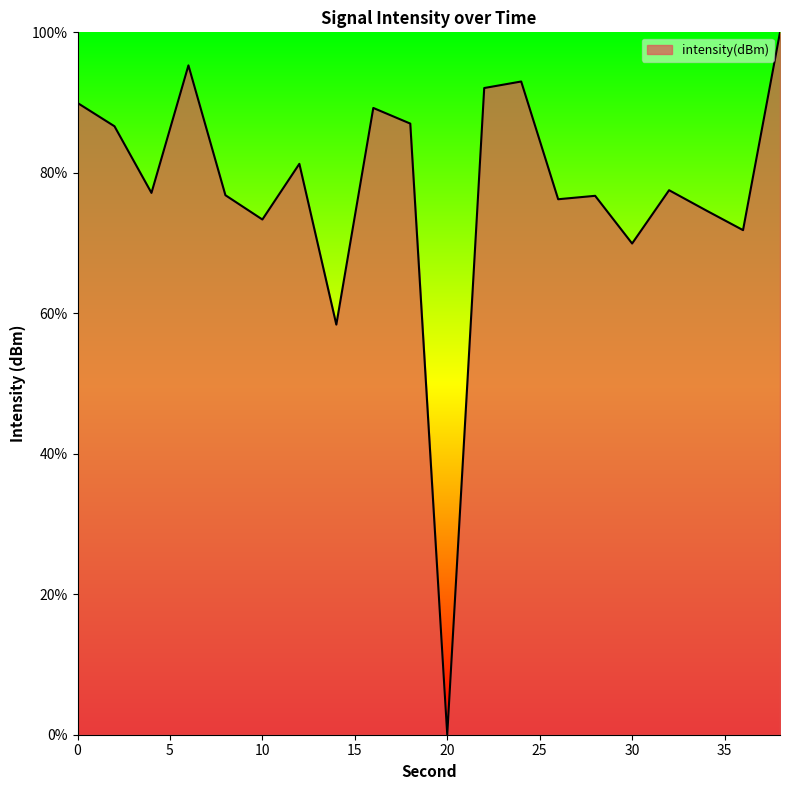

What is the difference between the maximum and minimum values?

100.0